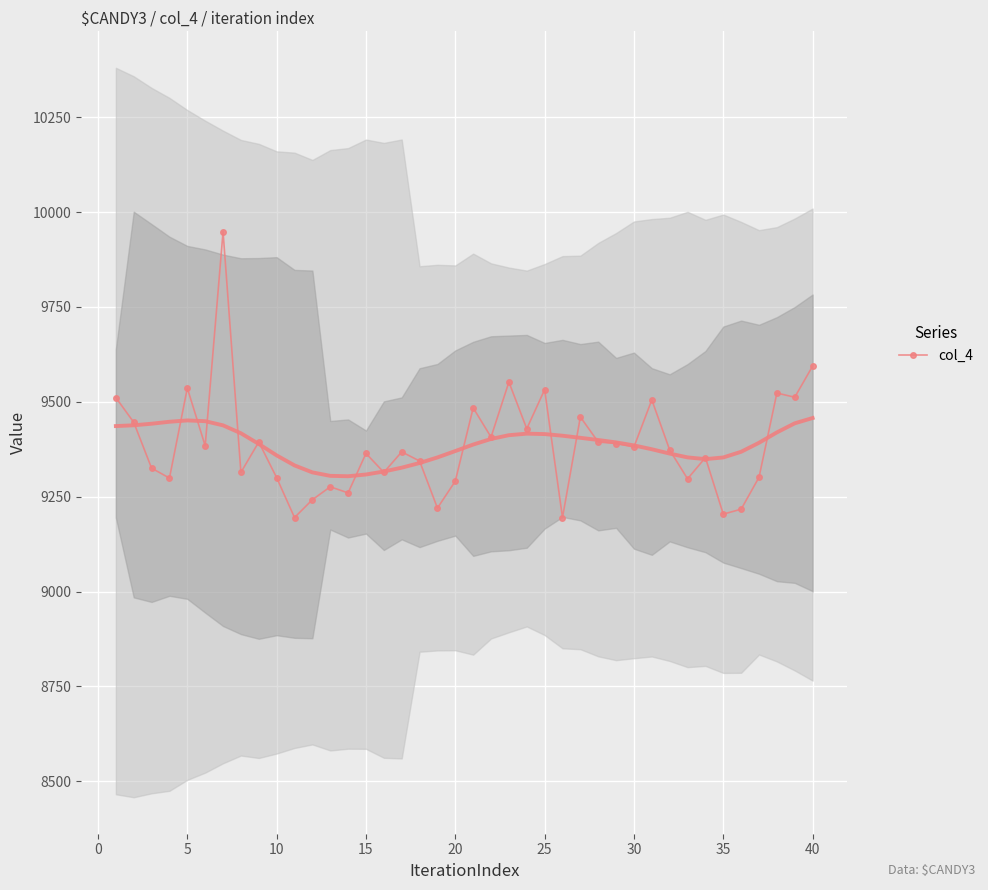

What is the highest value of the col_4 series?

9948